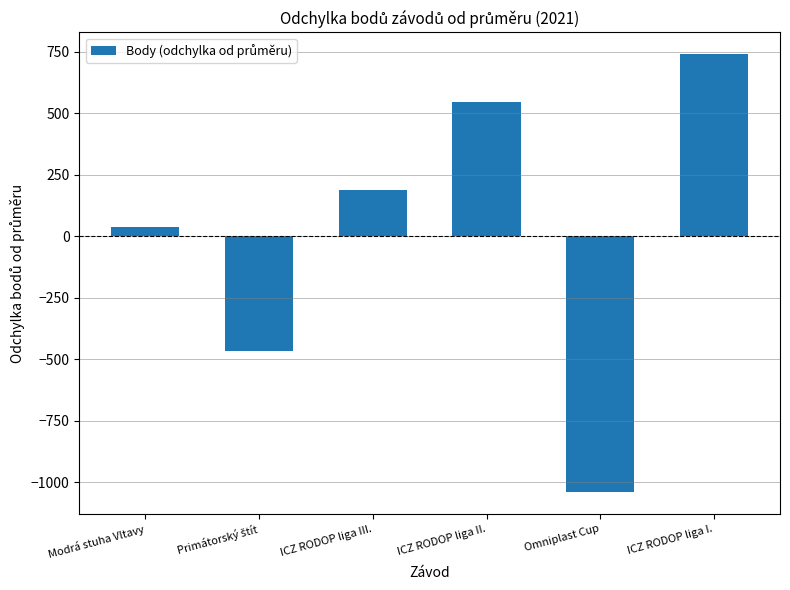

What is the label of the 1st bar from the right?

ICZ RODOP liga I.